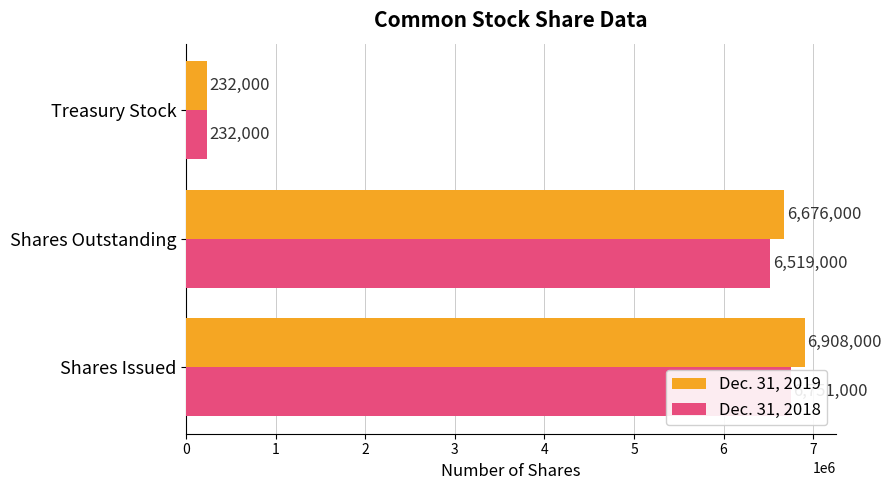

How many values in the Dec. 31, 2018 series are below 6519000?

1